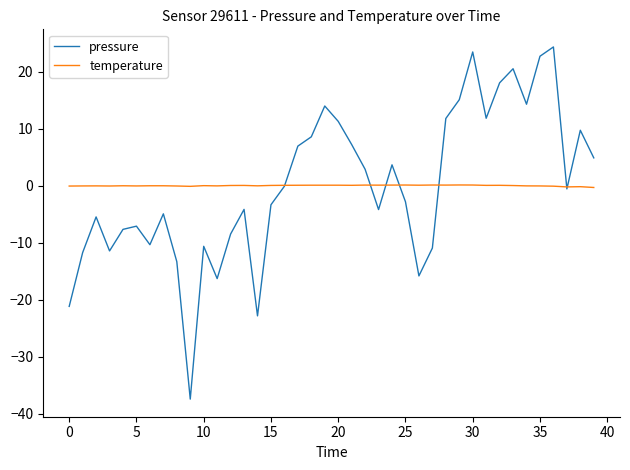

Which series has the largest range (max minus min)?

pressure